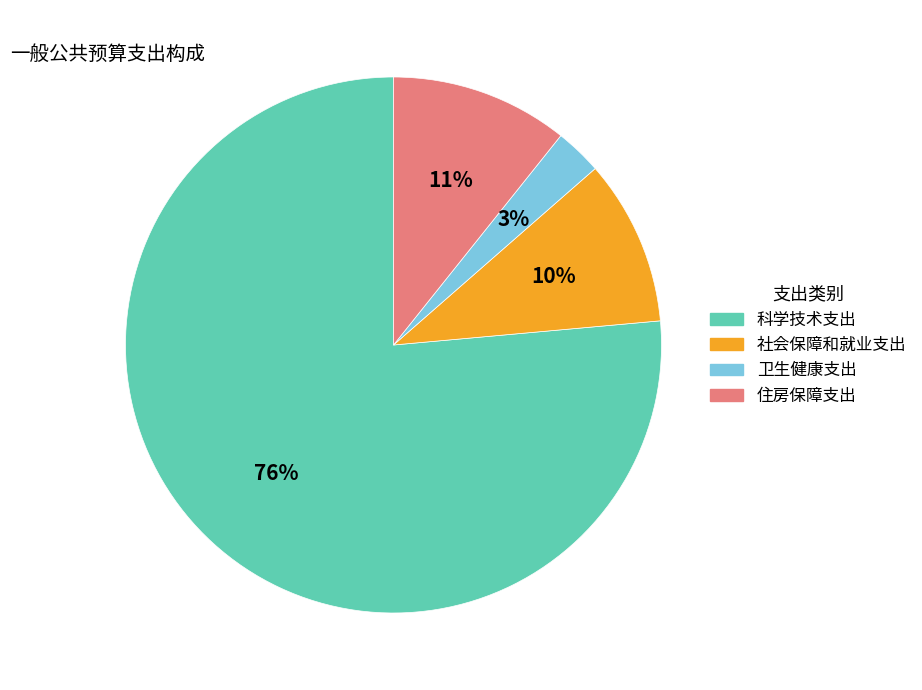

How many slices are in this pie chart?

4